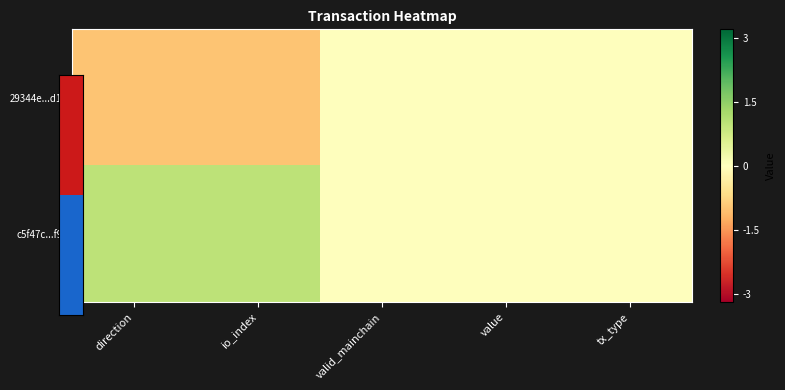

List the series in order of their overall mean, highest first.

c5f47c...f9, 29344e...d1